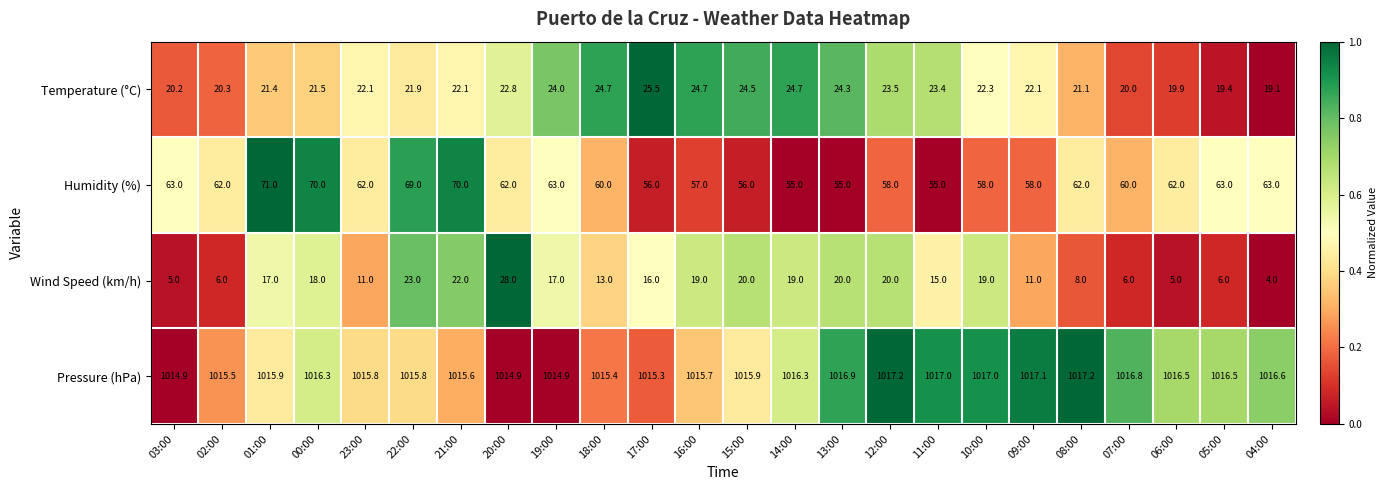

Count the number of data series in this chart.

4